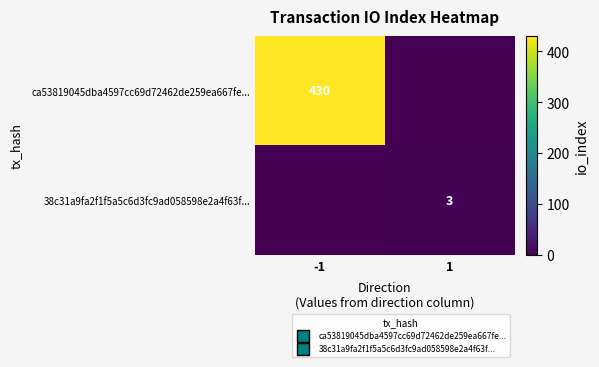

Which series has the largest total across all categories?

ca53819045dba4597cc69d72462de259ea667fe...